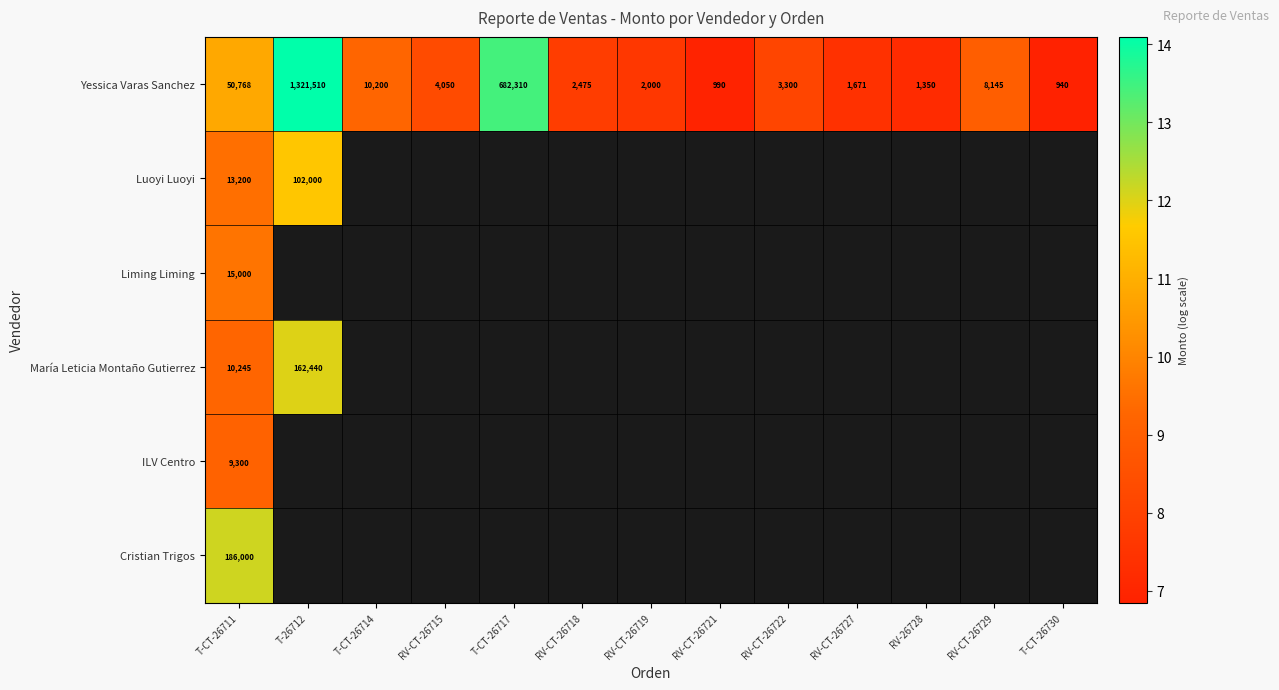

Is the value of Yessica Varas Sanchez at RV-CT-26729 greater than the value of Cristian Trigos at RV-CT-26721?

No